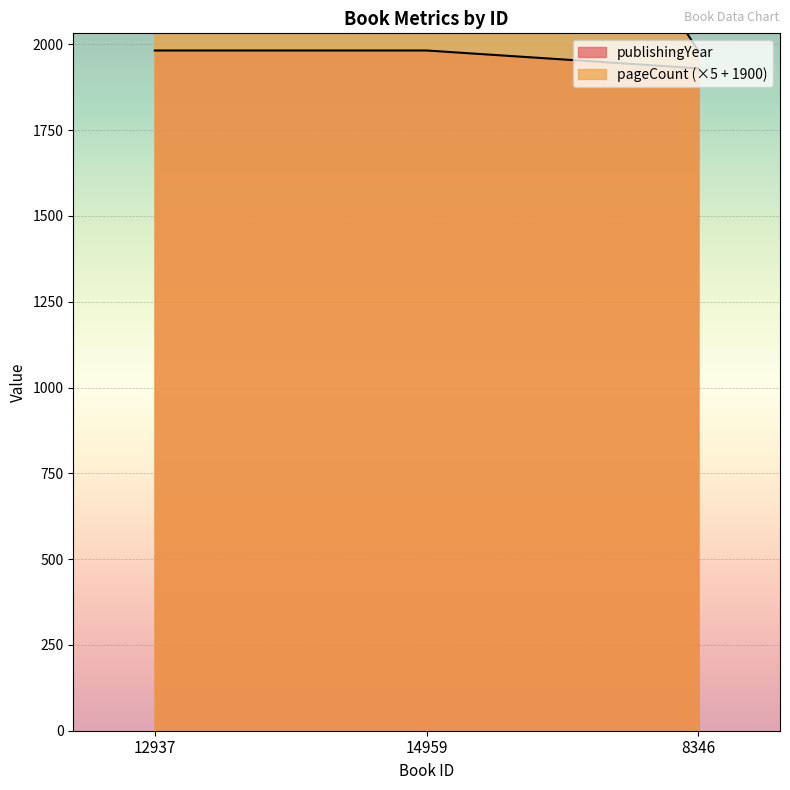

The pageCount series shows 1382 at 12937. True or false?

False